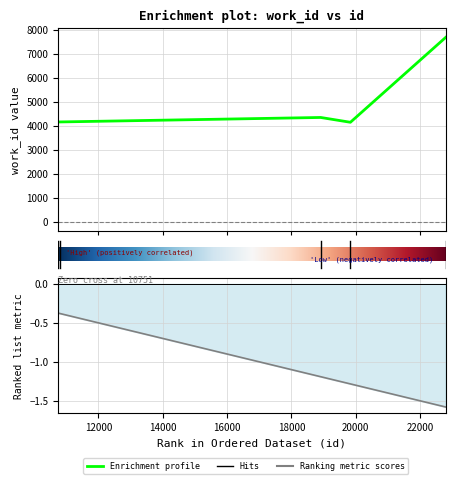

True or false: the data shows 1733 at 10751.

False